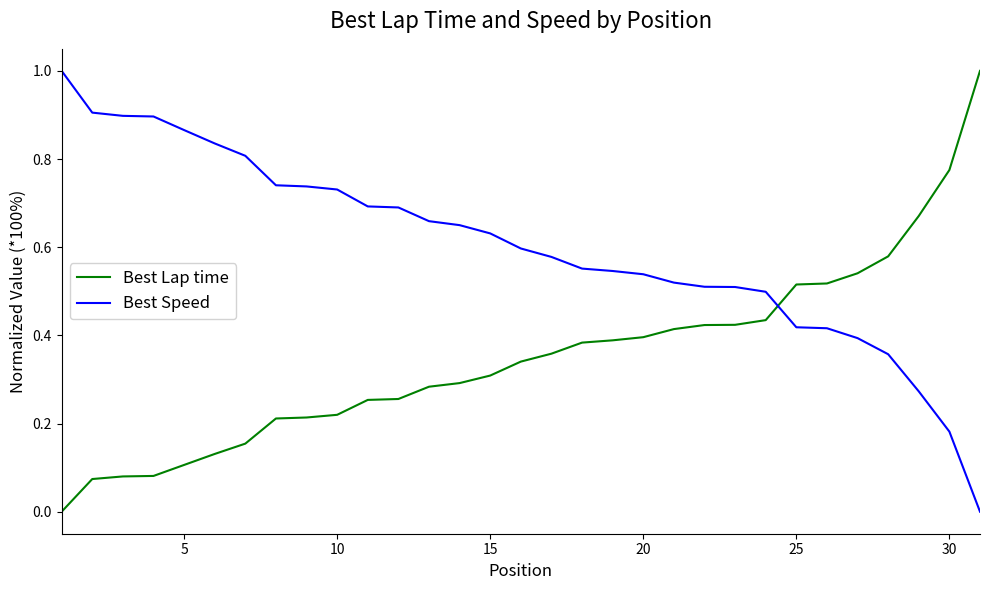

Which series has the largest total across all categories?

Best Speed